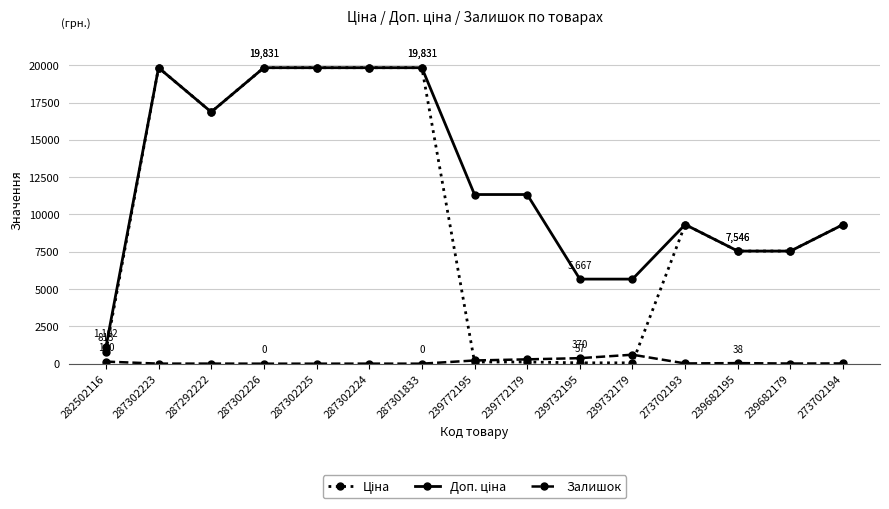

What is the difference between the highest and lowest values at 287302224?

19828.1